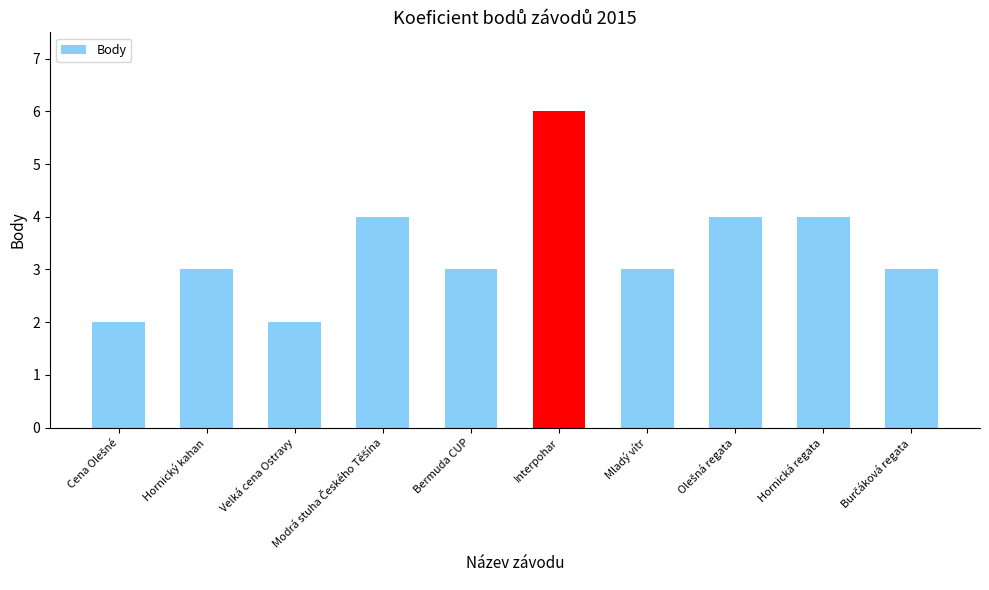

What is the ratio of the value at Hornická regata to the value at Hornický kahan?

1.3